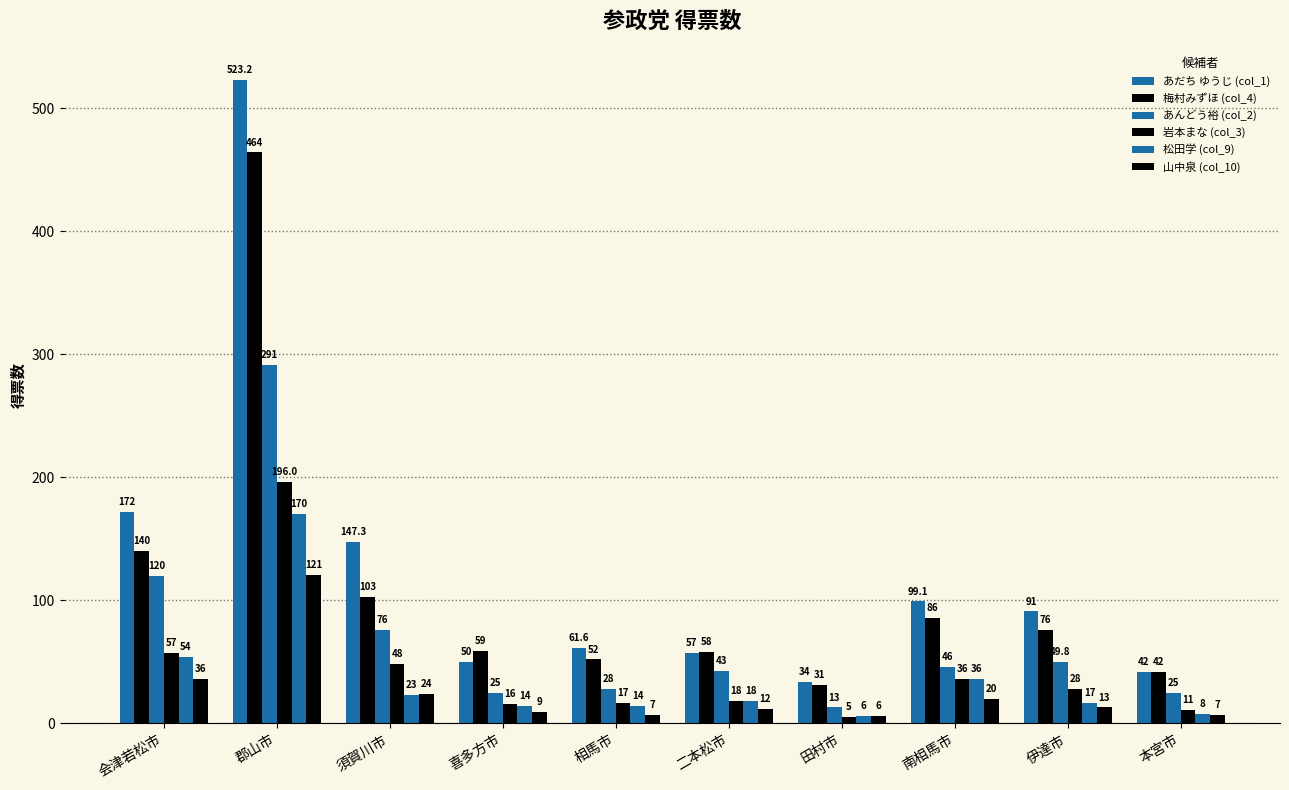

Are the bars horizontal?

No